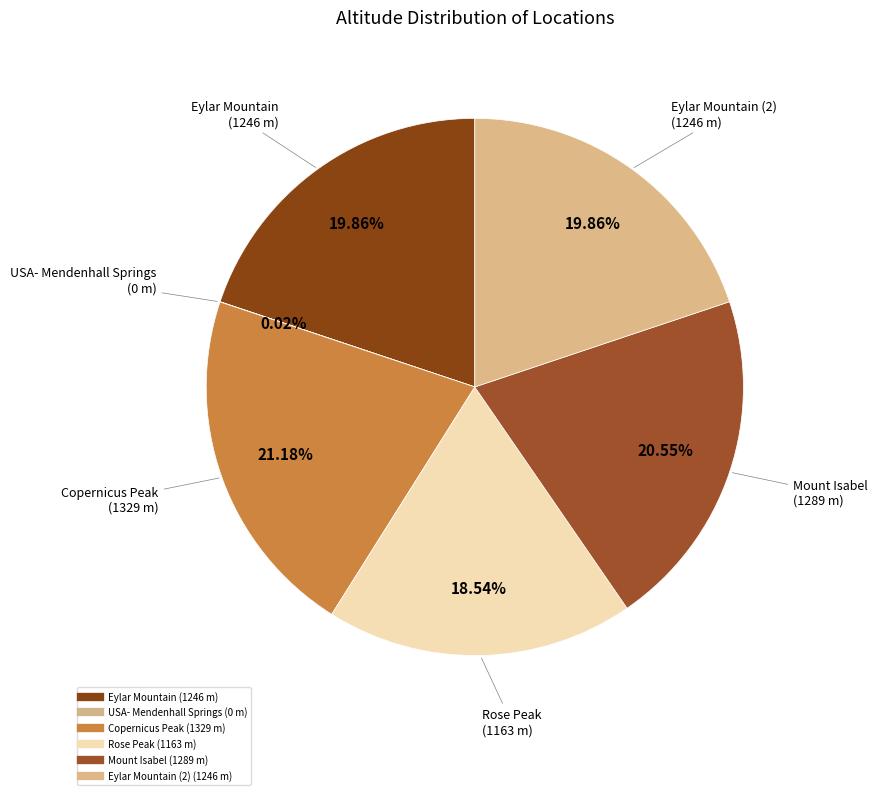

How many slices are in this pie chart?

6